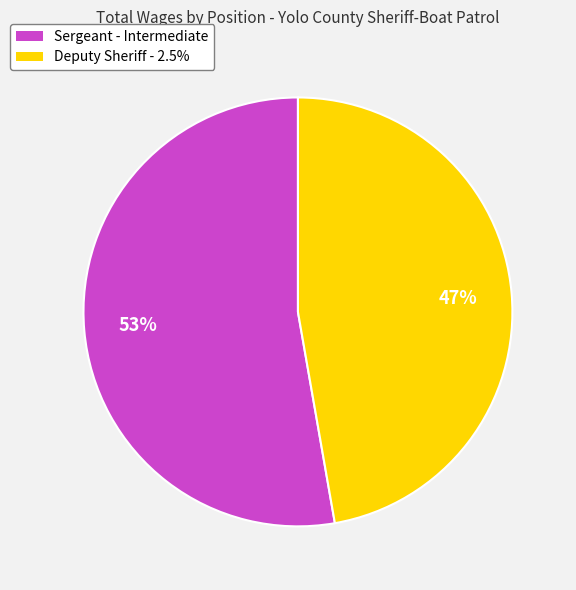

What percentage is the Deputy Sheriff - 2.5% slice, to the nearest percent?

47%